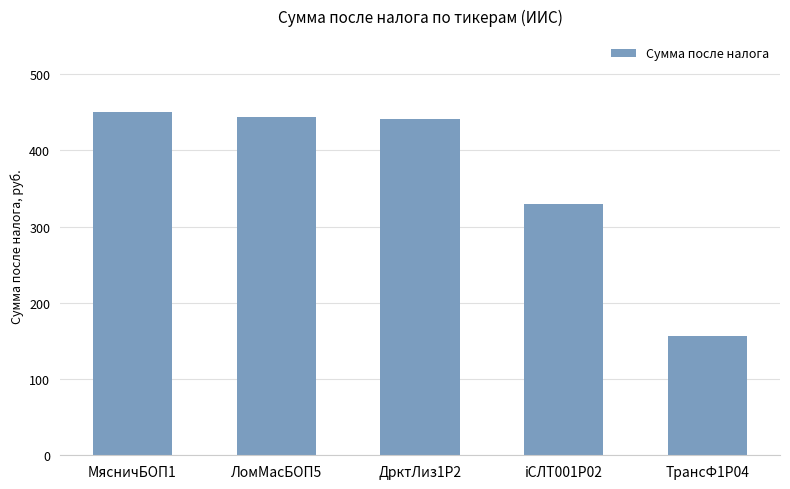

At which category does the chart reach its peak across all series?

МясничБОП1